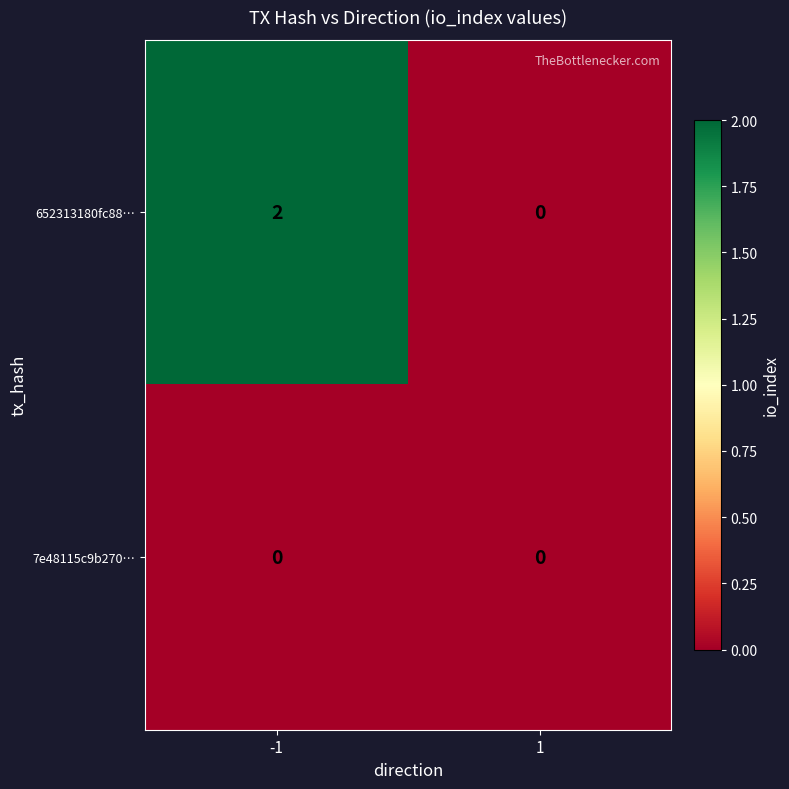

True or false: 652313180fc88… has a value of -1 at 1.

False